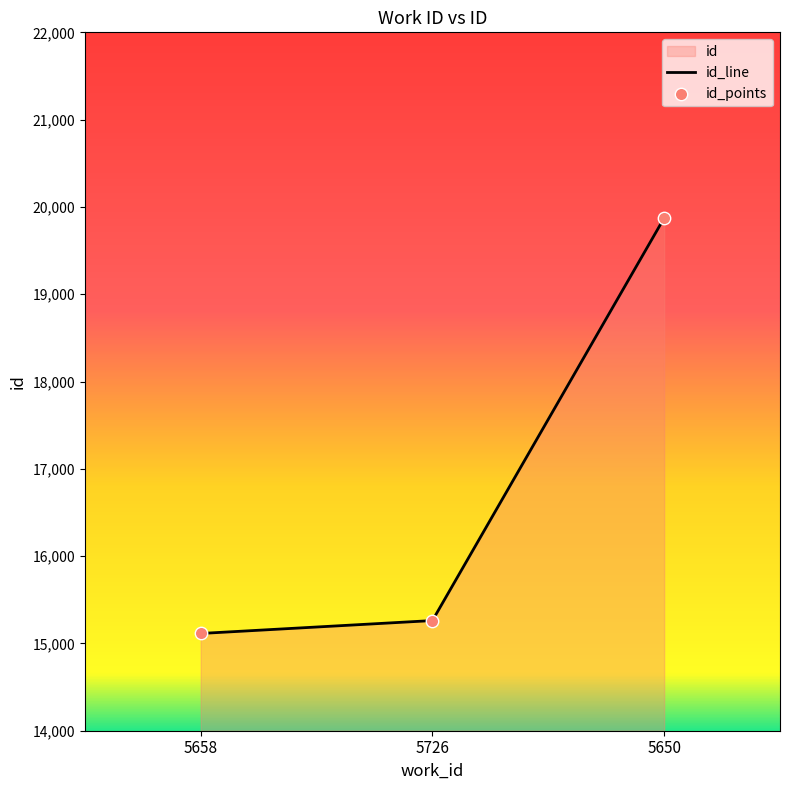

What is the change in value from 5658 to 5726?

+148